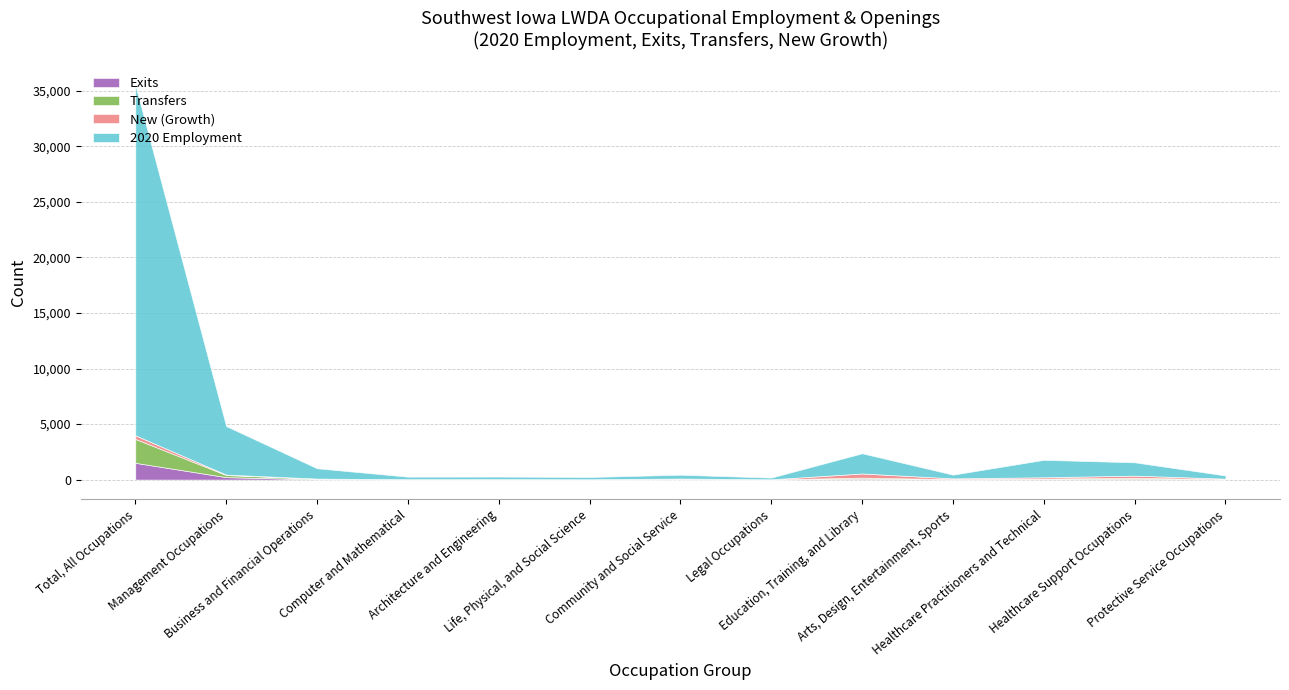

What is the total value across all series at Healthcare Practitioners and Technical?

1780